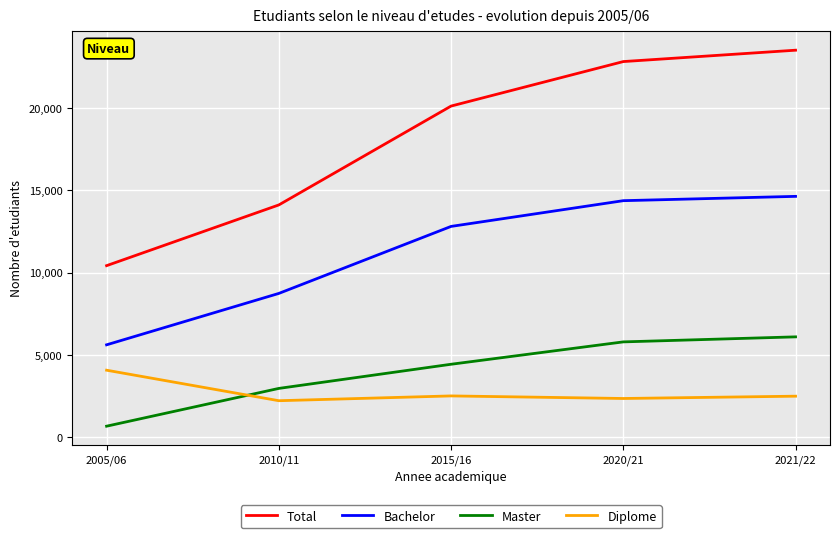

True or false: Bachelor and Total intersect in this chart.

False